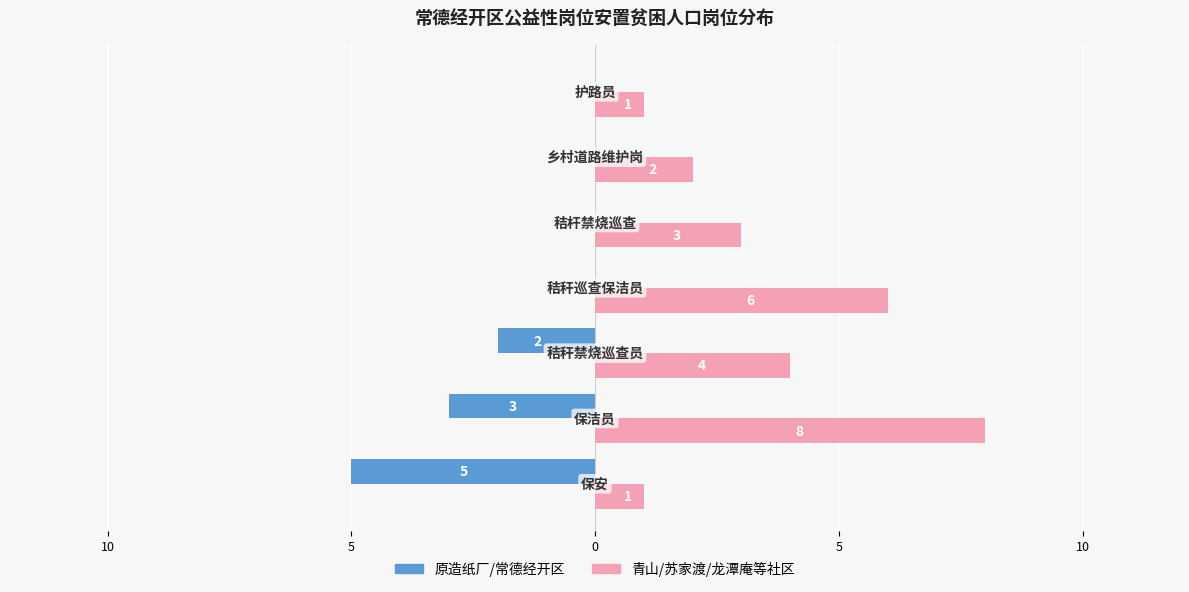

What are all the series names shown in the legend?

原造纸厂/常德经开区, 青山/苏家渡/龙潭庵等社区